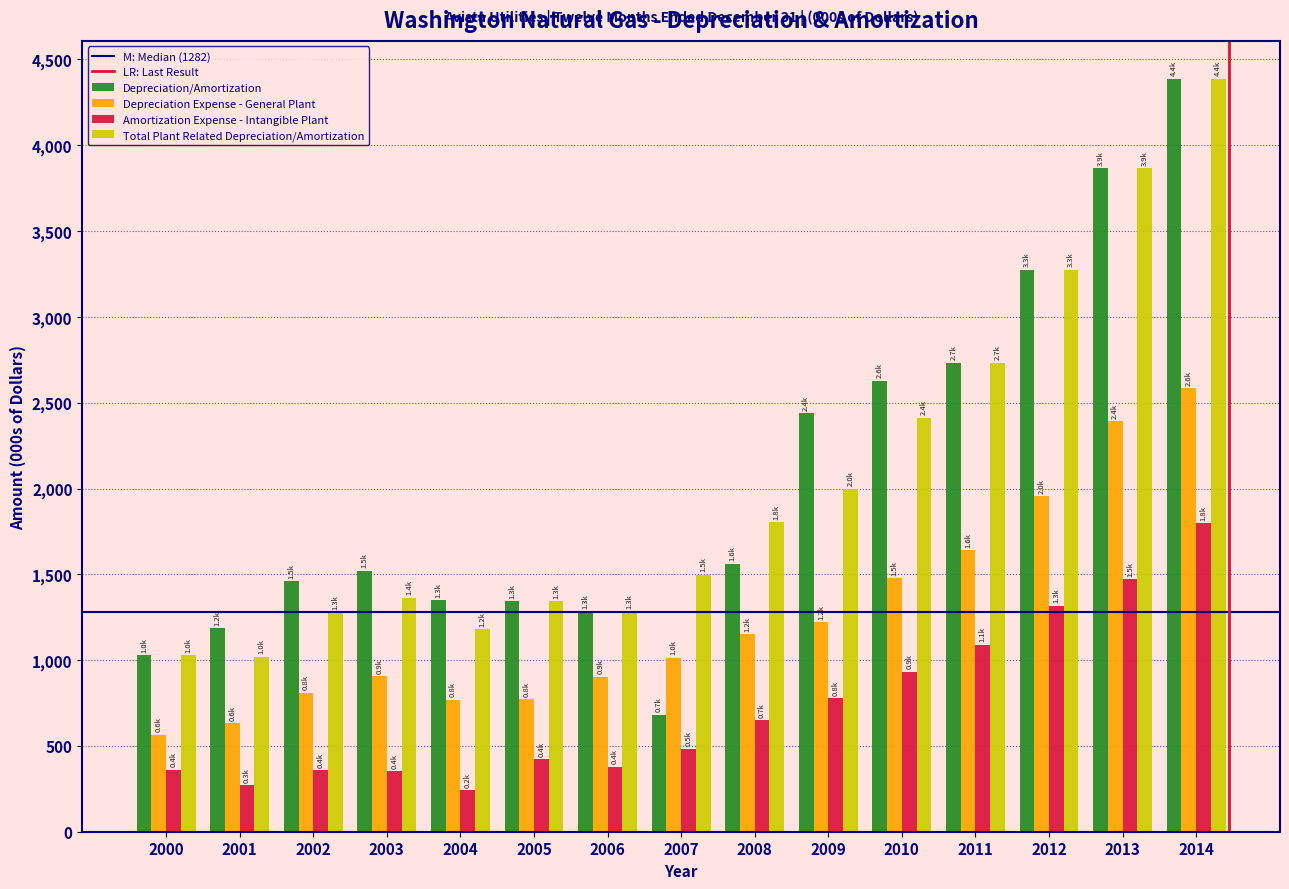

Which series has the widest spread of values?

Depreciation/Amortization